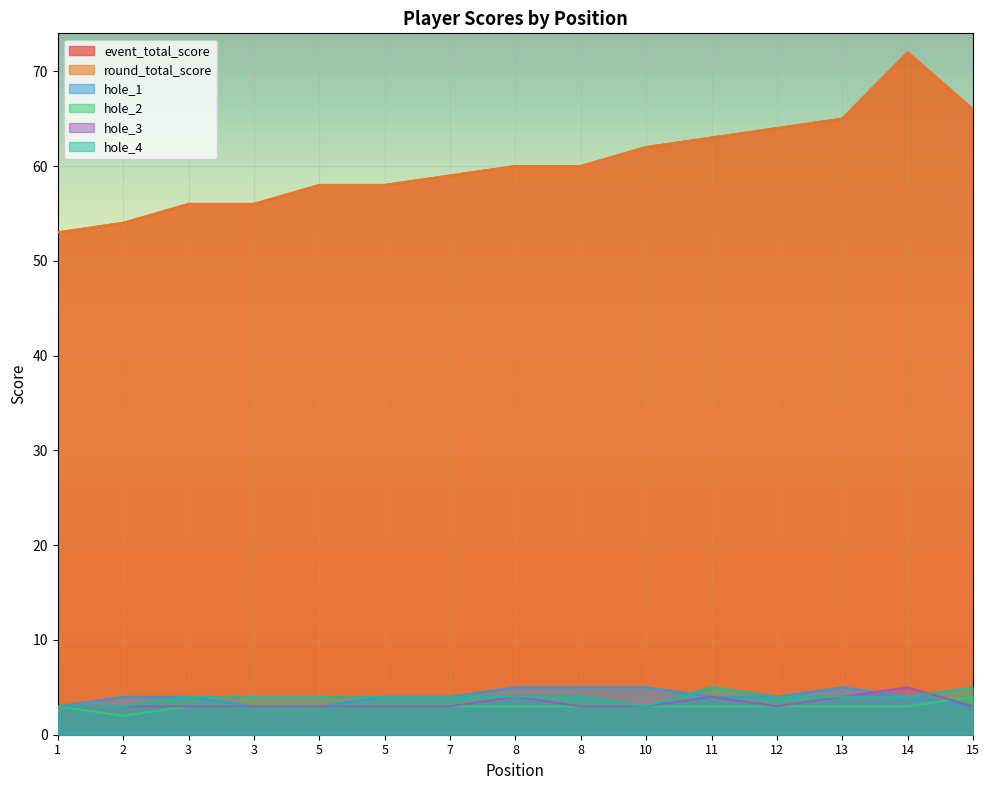

True or false: hole_1 and round_total_score intersect in this chart.

False